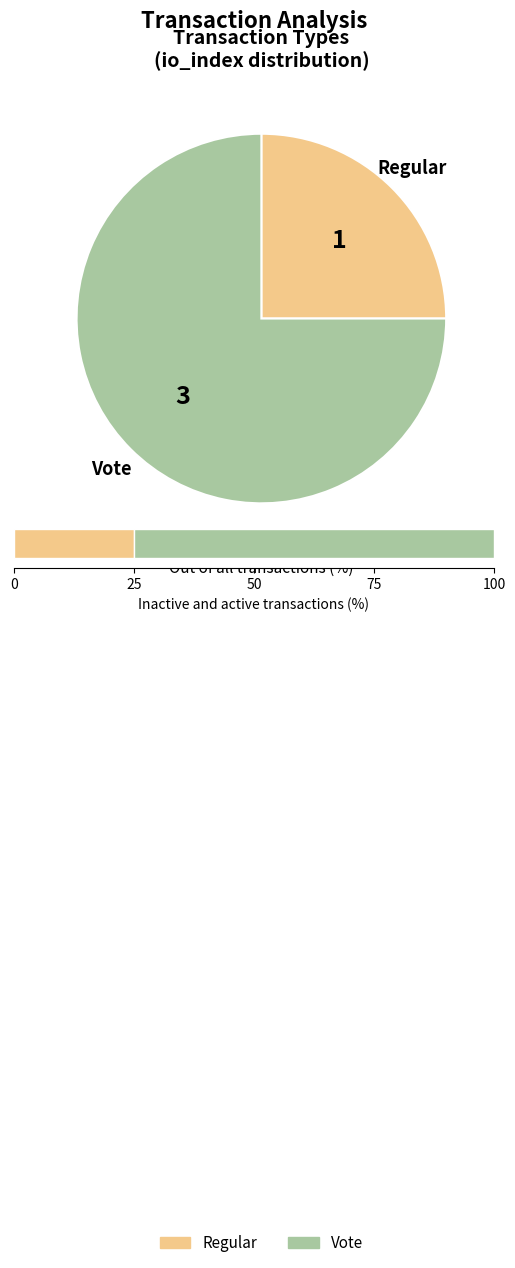

The Vote slice represents 75% of the pie. True or false?

True